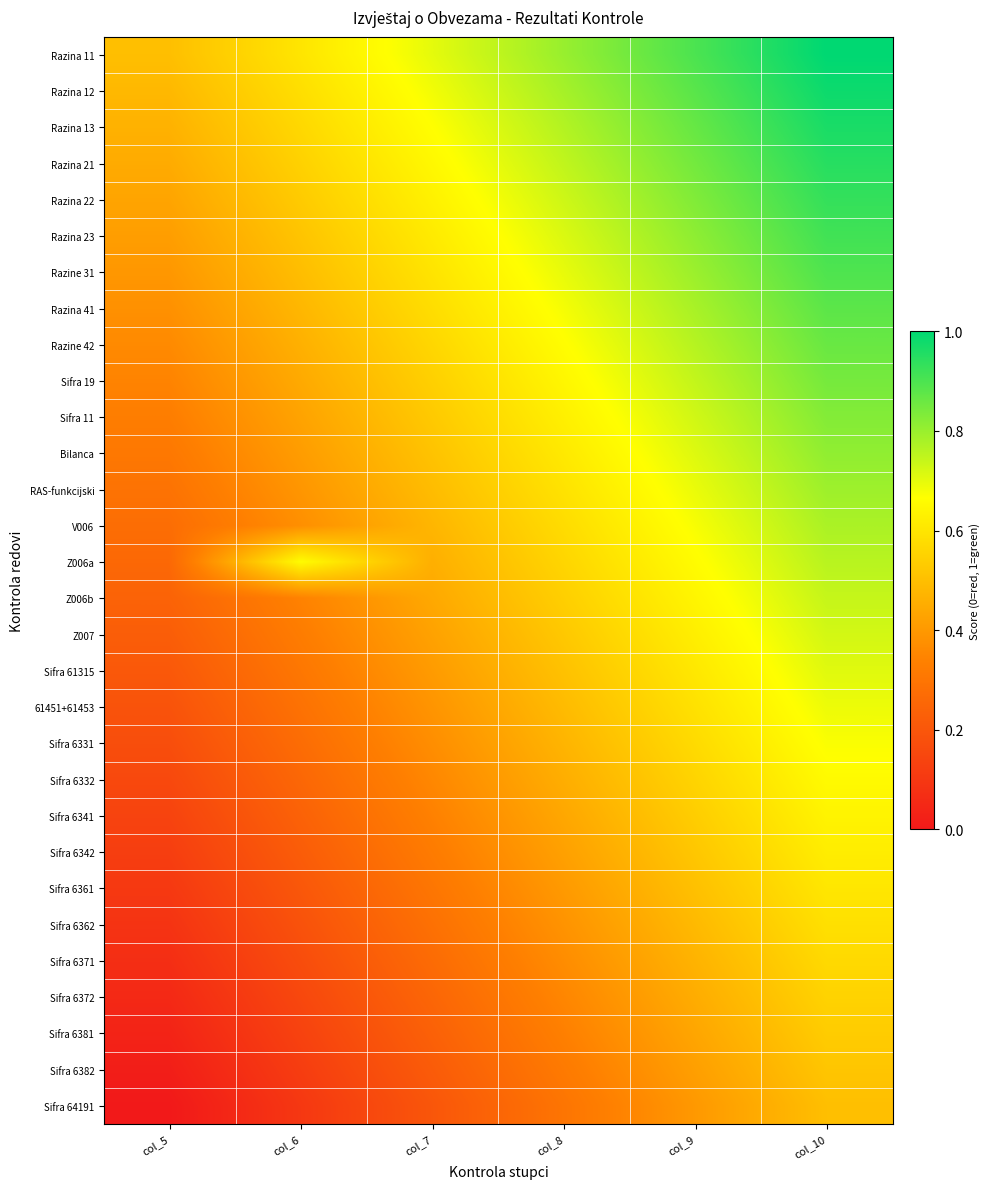

Between col_7 and col_6, which is larger?

col_7